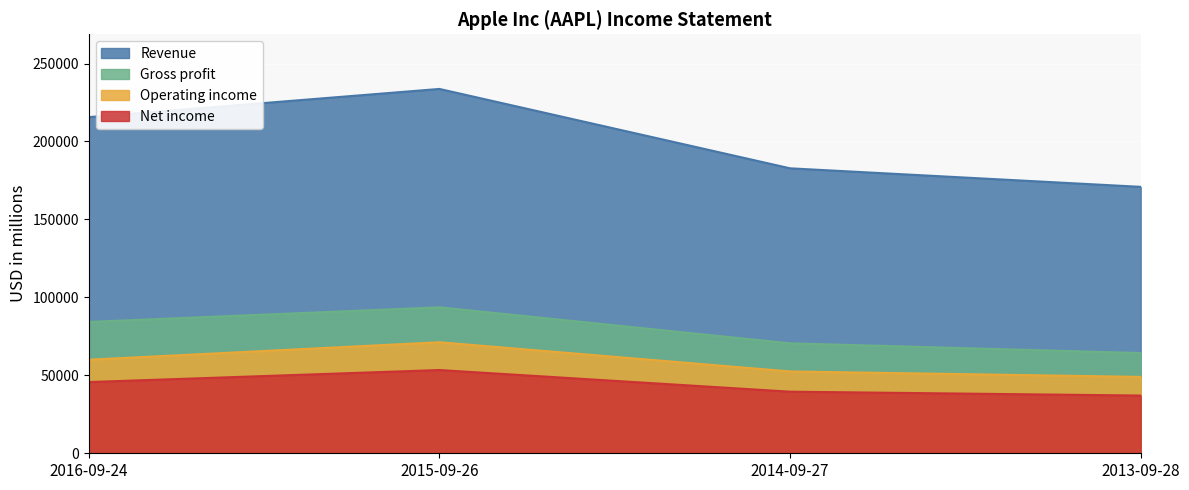

How many lines are shown in the chart?

4